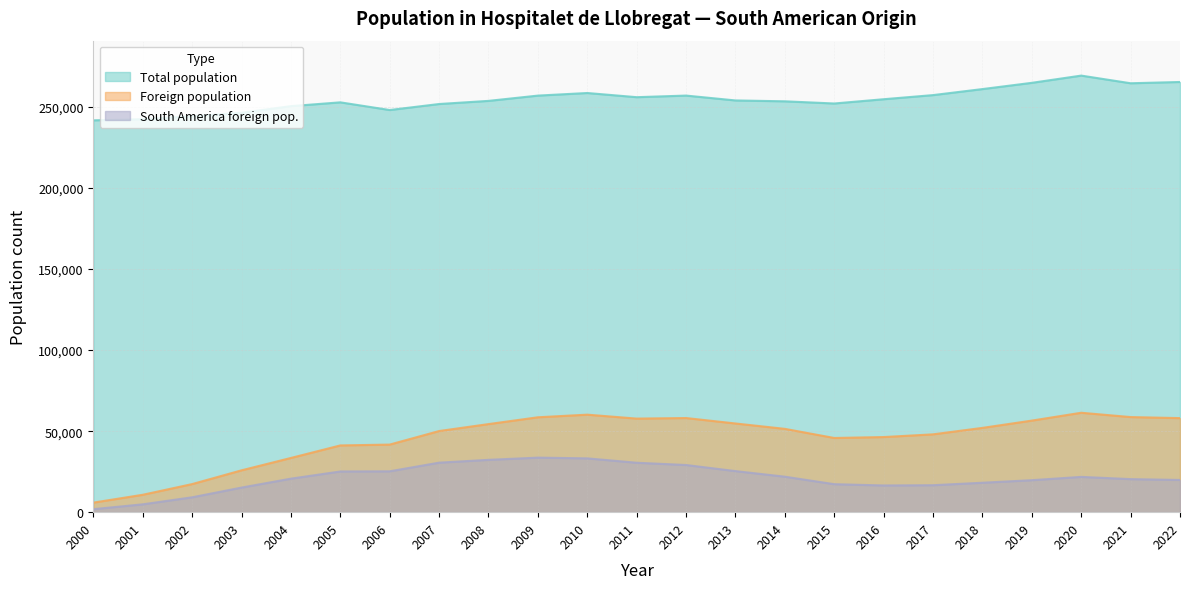

List the labels in order of South America foreign pop. value, largest first.

2009, 2010, 2008, 2007, 2011, 2012, 2013, 2006, 2005, 2014, 2020, 2004, 2021, 2022, 2019, 2018, 2015, 2017, 2016, 2003, 2002, 2001, 2000